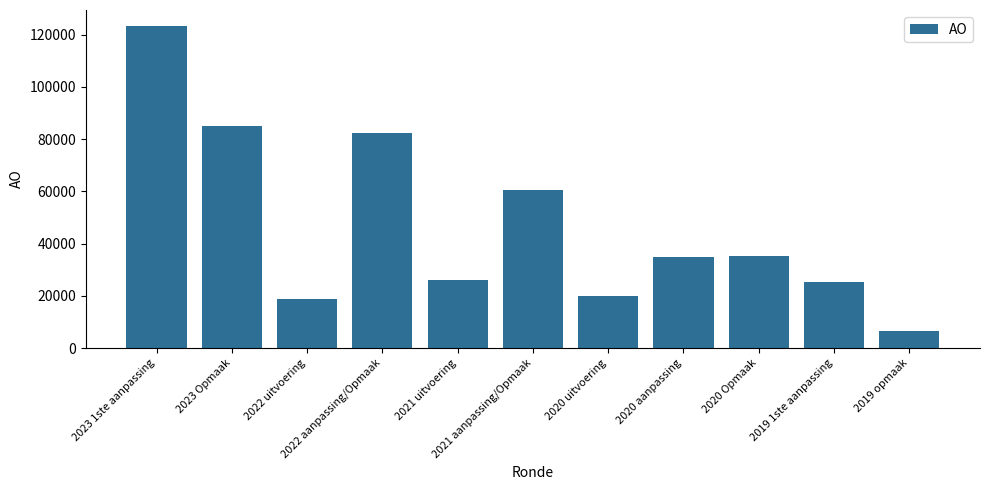

What is the sum of the values at 2019 opmaak and 2020 uitvoering?

26333